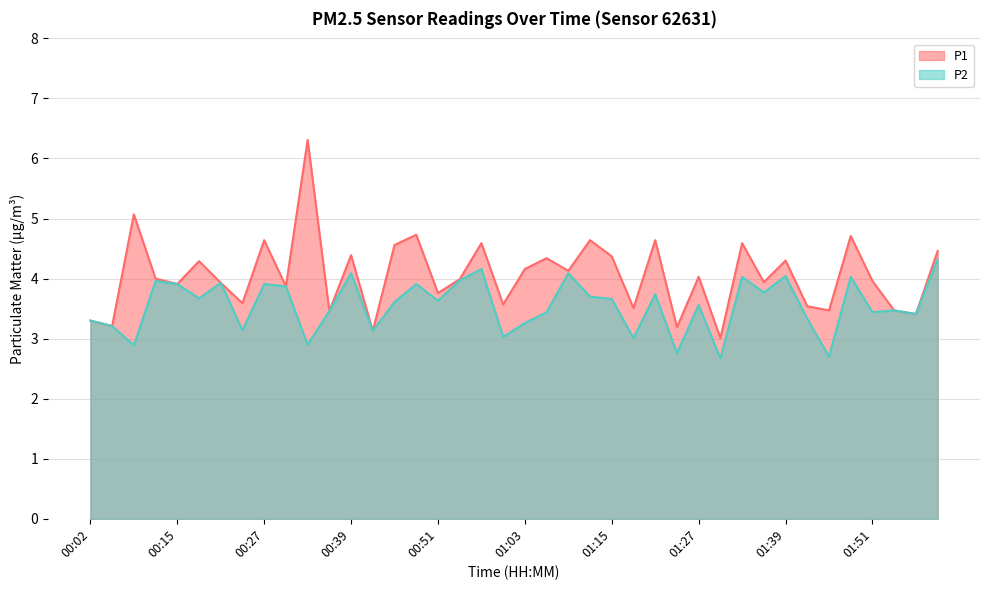

What is the label of the 13th point from the left?

00:39